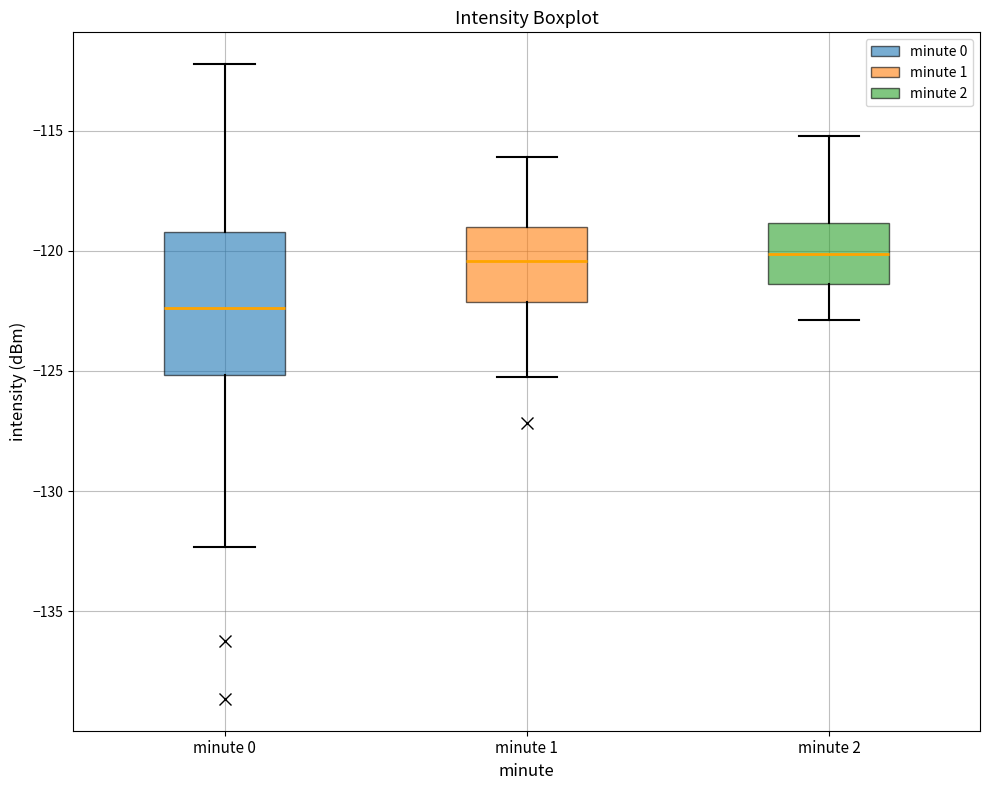

Reading left to right, read every box against the y-axis: the position of its median line, the range the box covers, and the ends of its whiskers. The values are not printed on the chart, so give them approximately, as read against the axis.

minute 0: median -122.5, box -125.0 to -119.0, whiskers -132.5 to -112.0
minute 1: median -120.5, box -122.0 to -119.0, whiskers -125.0 to -116.0
minute 2: median -120.0, box -121.5 to -119.0, whiskers -123.0 to -115.0